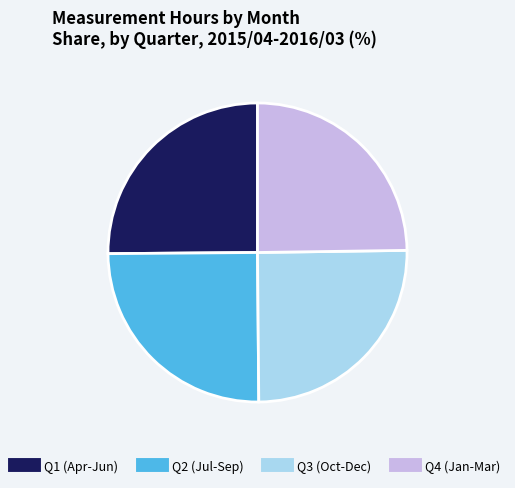

Does any single category account for the majority?

No